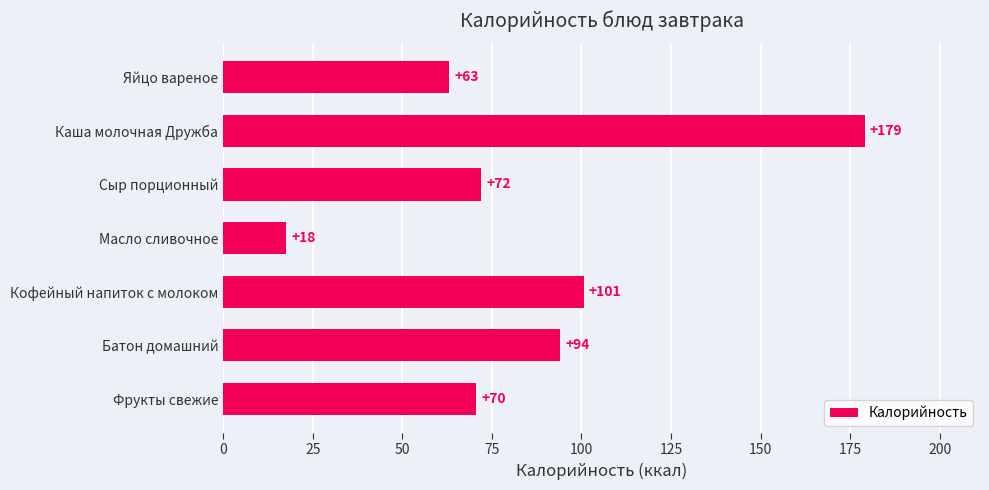

The value at Яйцо вареное is 63.0. True or false?

True